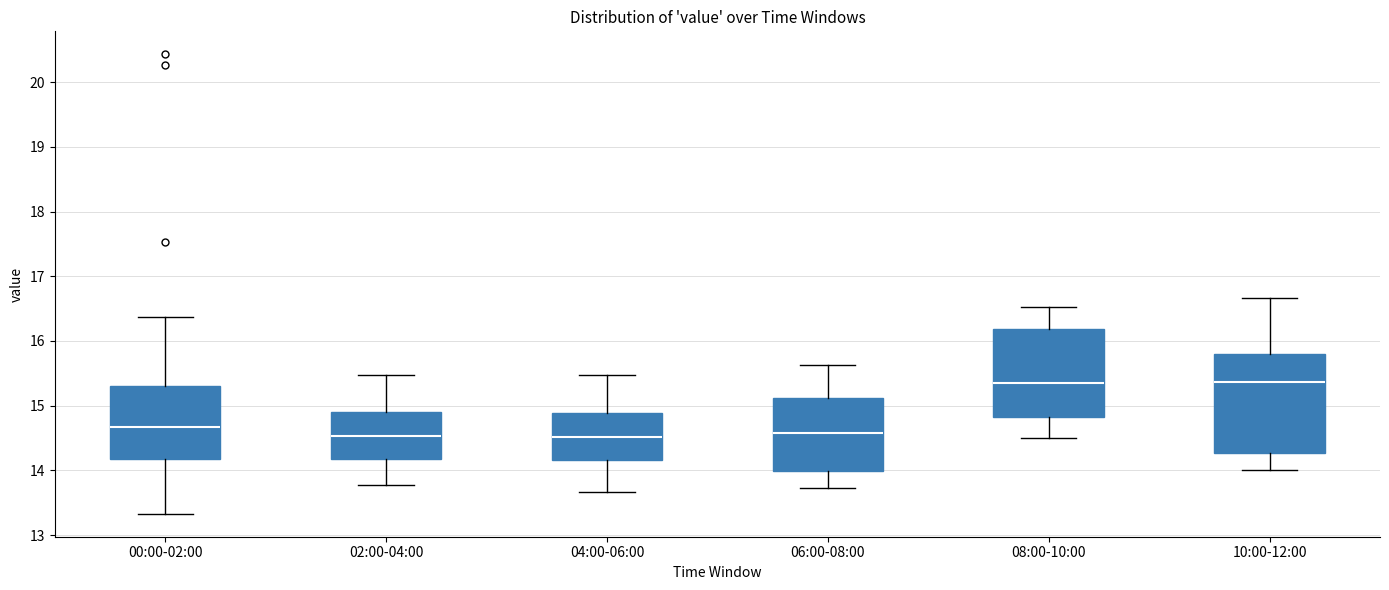

Comparing the boxes themselves (not the whiskers), which one is the tallest?

10:00-12:00